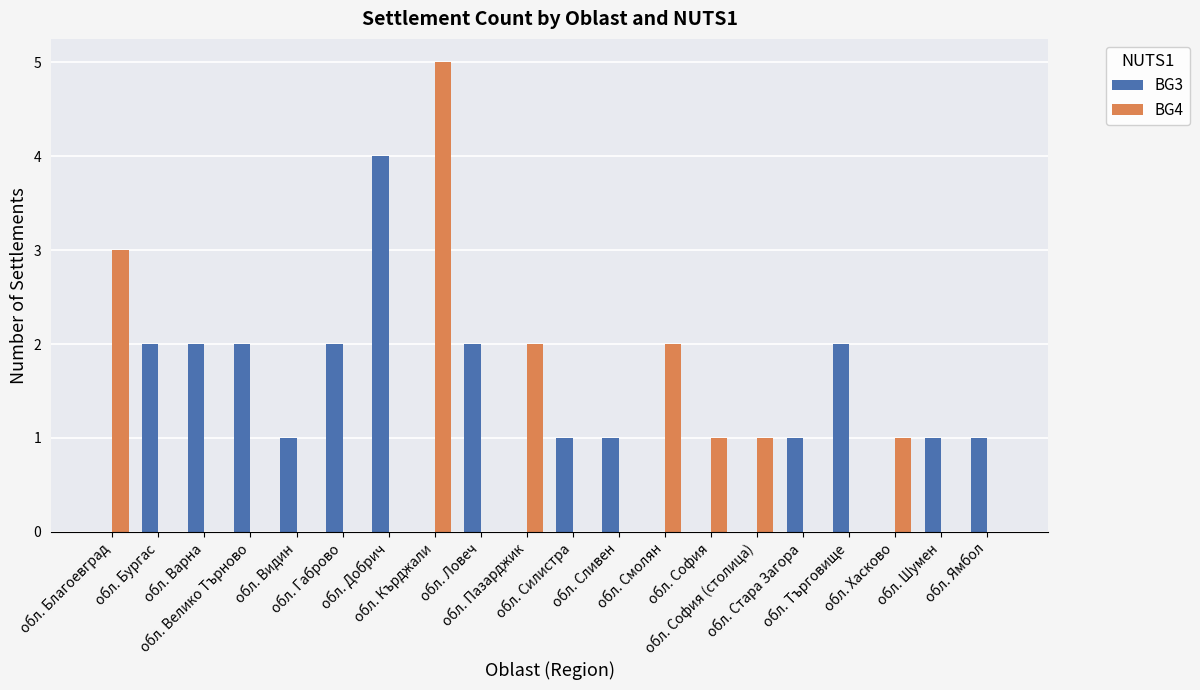

Which series has the largest total across all categories?

BG3